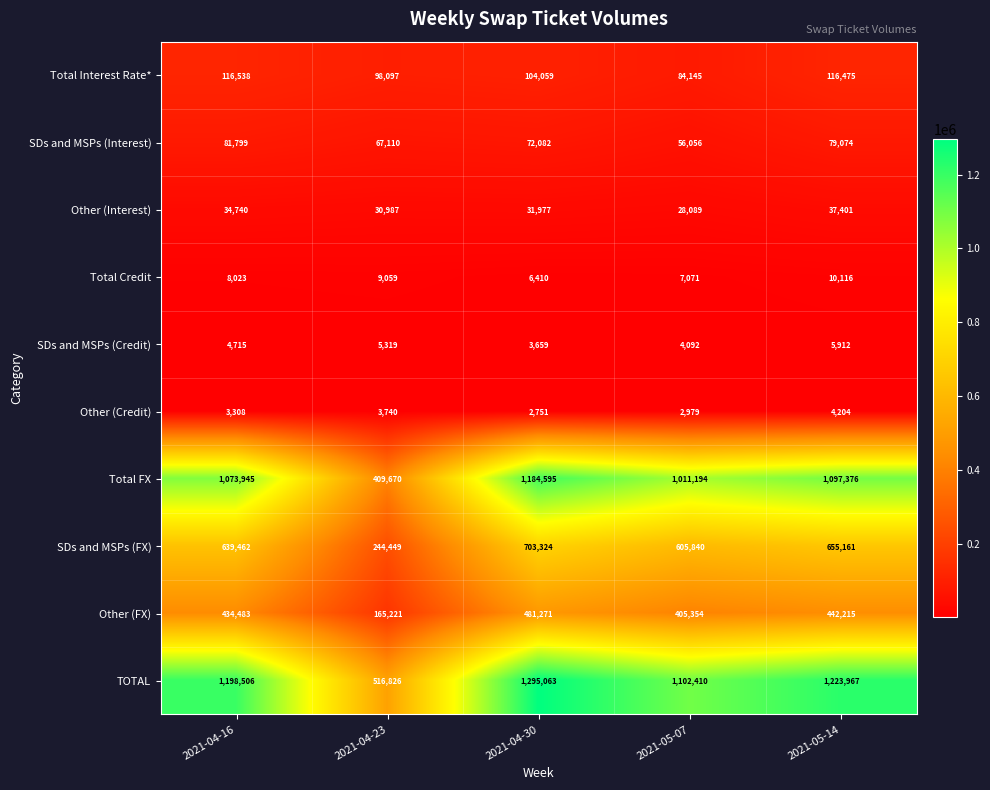

At which label is Total Credit closest to 8263?

2021-04-16